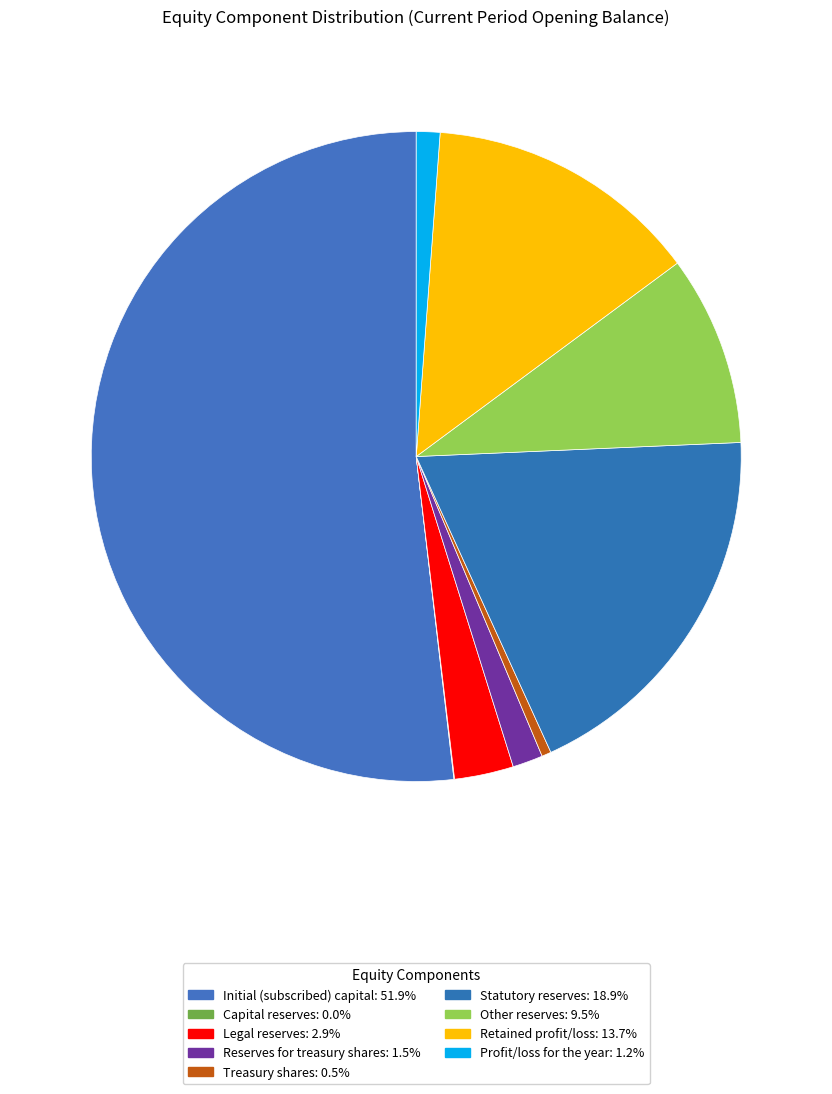

Does Statutory reserves represent more than half of the total?

No